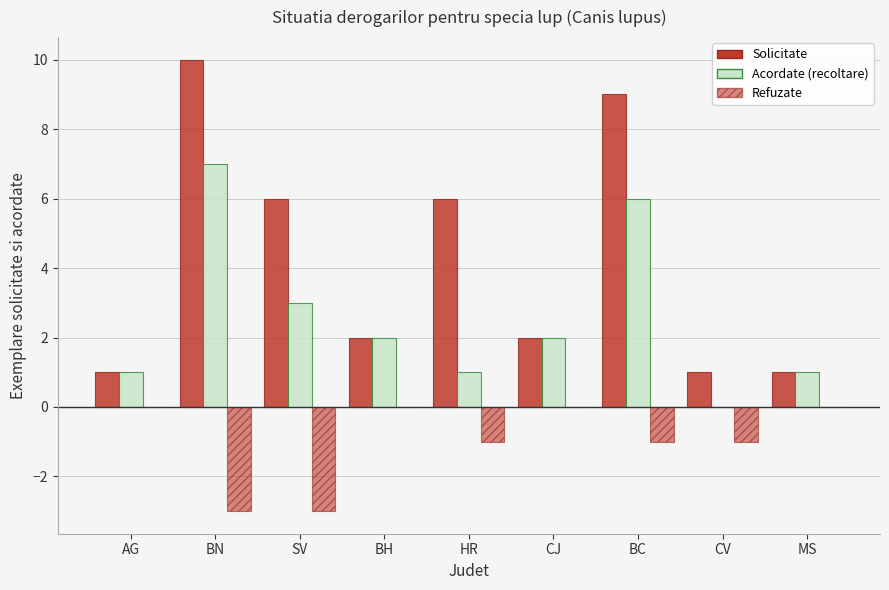

How many positive values does the Acordate (recoltare) series have?

8